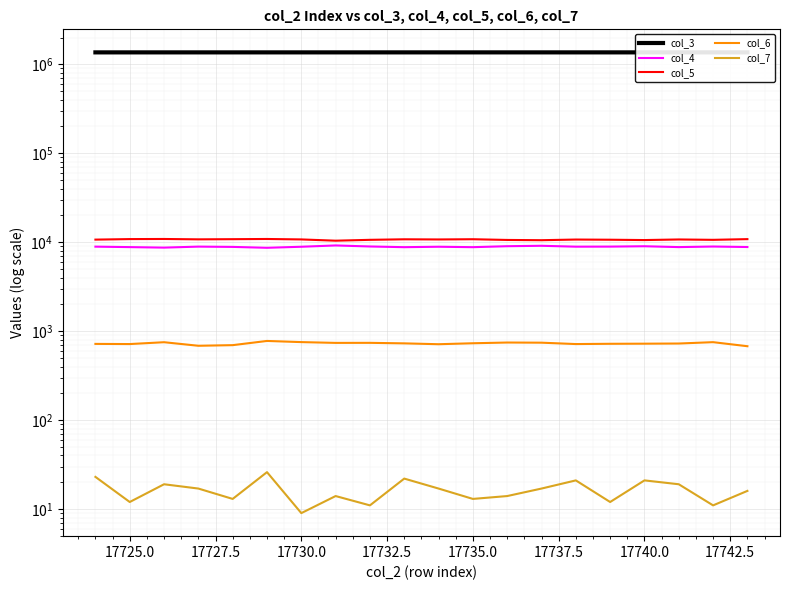

Reading right to left, list all the values displayed in this chart.

col_3: 1361914	1361902	1361891	1361880	1361869	1361857	1361846	1361835	1361823	1361812	1361801	1361790	1361778	1361767	1361756	1361744	1361733	1361722	1361711	1361699
col_4: 8827	8941	8809	9006	8921	8906	9114	9015	8793	8891	8792	8951	9194	8889	8654	8854	8919	8694	8807	8913
col_5: 10828	10633	10735	10570	10663	10712	10534	10602	10800	10737	10782	10634	10400	10746	10869	10814	10768	10870	10840	10693
col_6: 677	752	726	723	721	716	742	745	731	713	729	739	738	753	776	696	685	751	716	719
col_7: 16	11	19	21	12	21	17	14	13	17	22	11	14	9	26	13	17	19	12	23